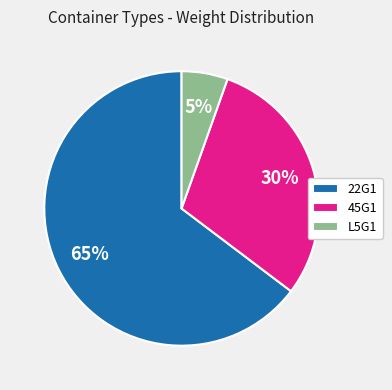

Is there any slice that represents more than half of the pie?

Yes